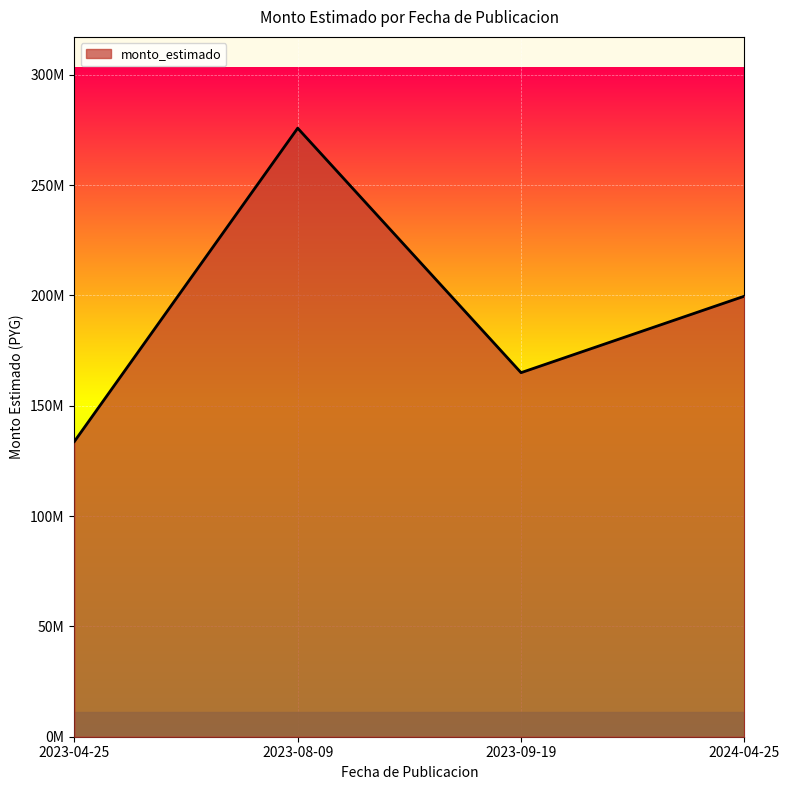

What is the change in value from 2023-08-09 to 2024-04-25?

-76142349